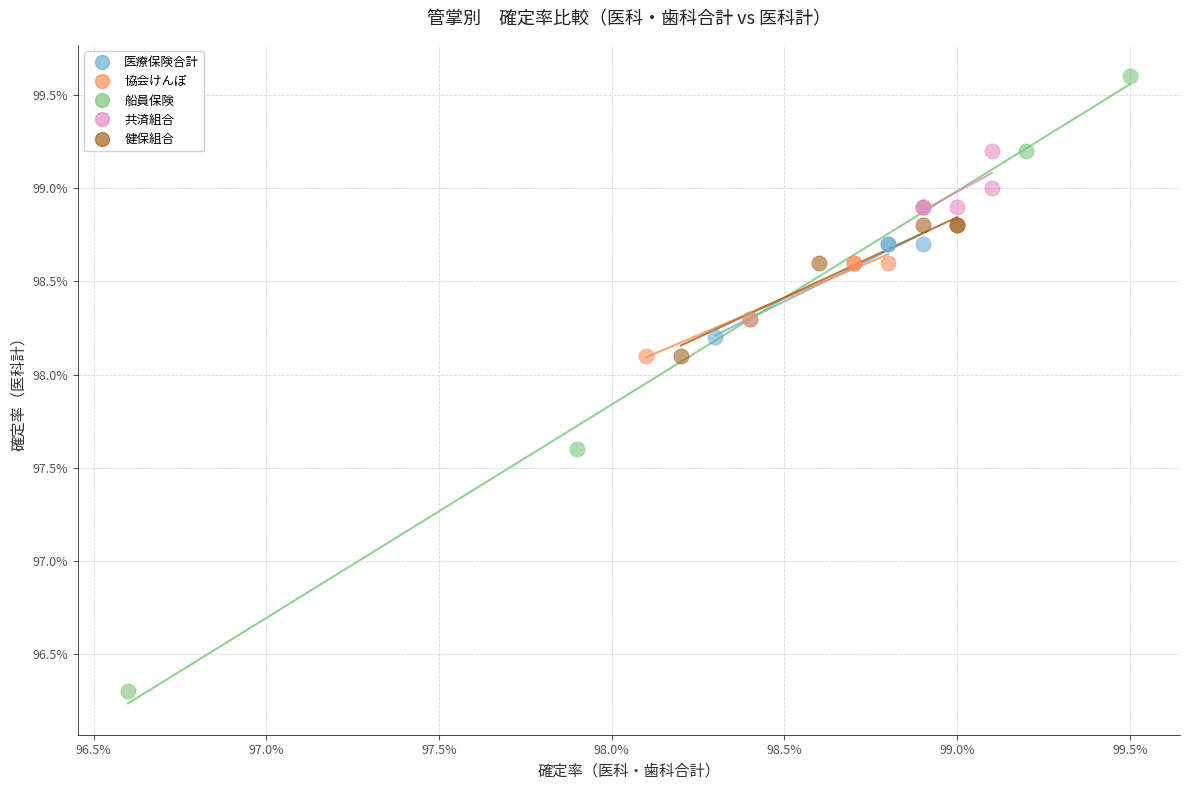

What are all the series names shown in the legend?

医療保険合計, 協会けんぽ, 船員保険, 共済組合, 健保組合